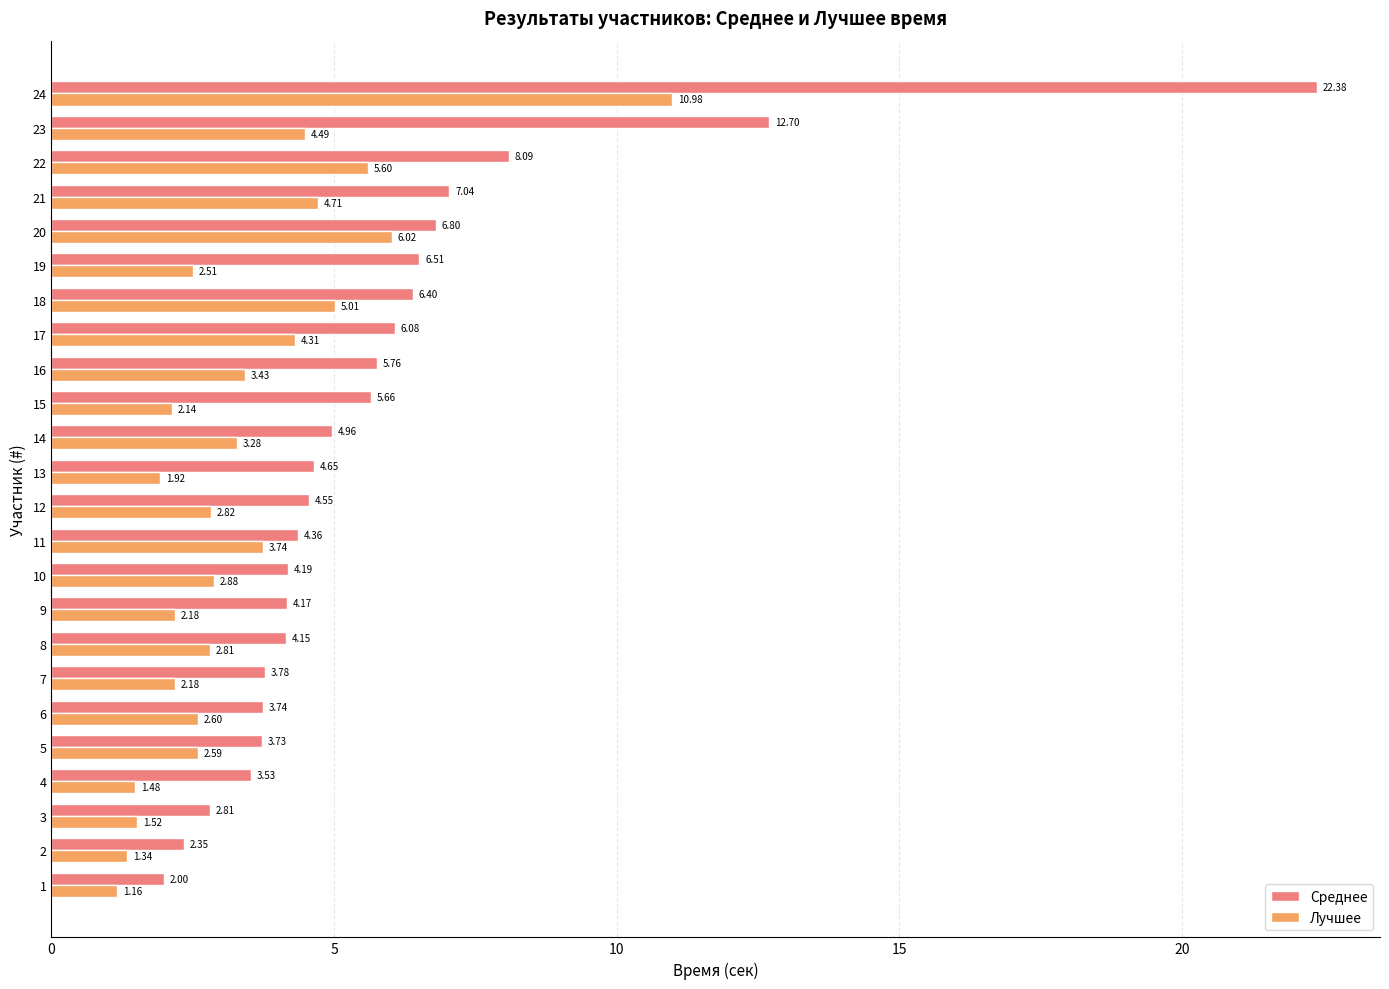

What is the difference between the maximum and minimum values in the Лучшее series?

9.8